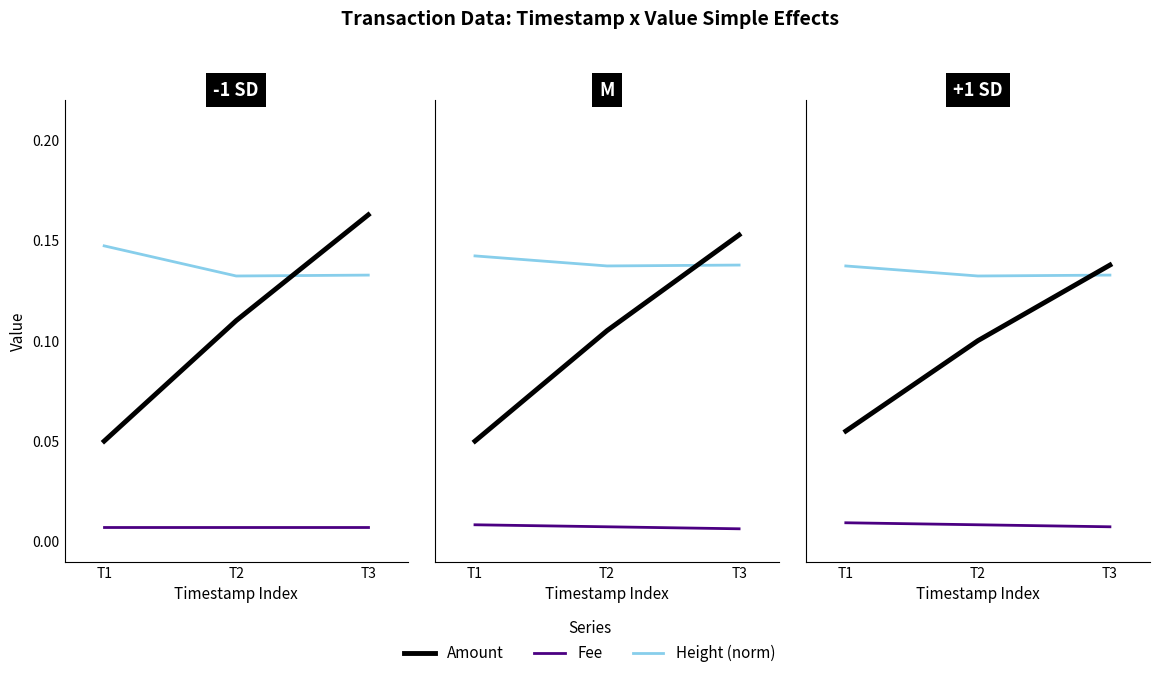

Where is Amount nearest to the value 0?

T1